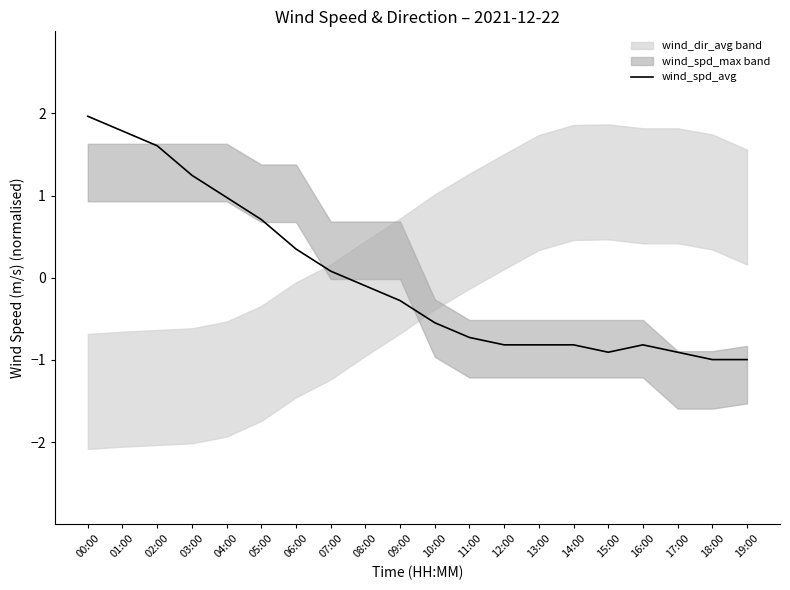

What position from the right is 01:00?

19